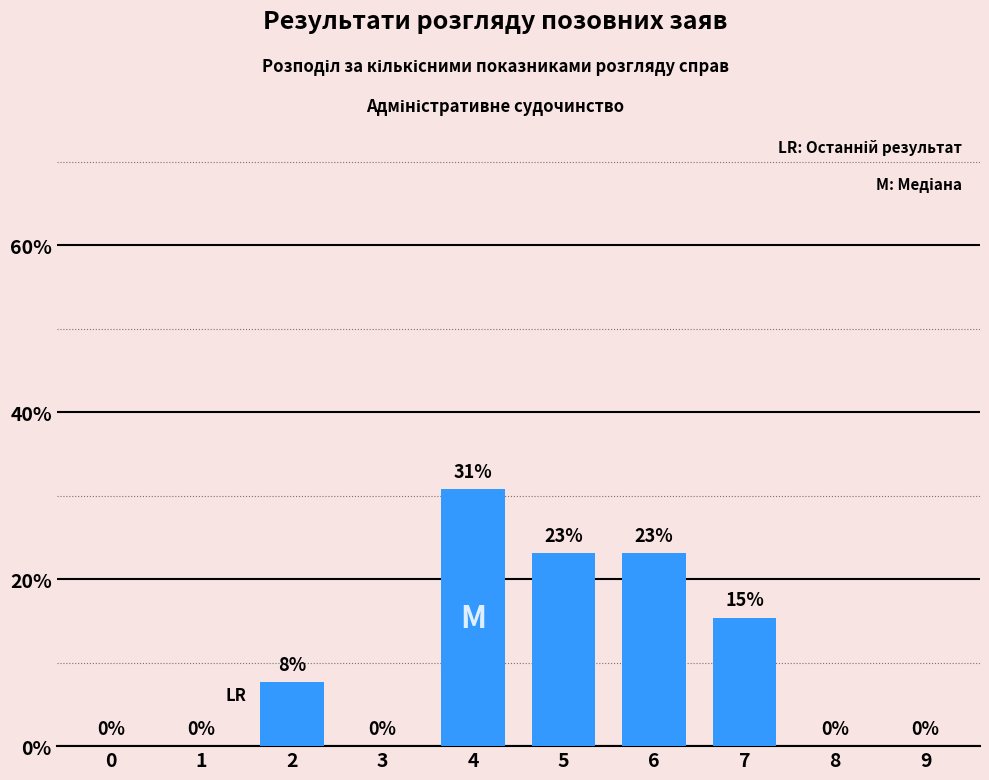

At which label is the value closest to 15?

7